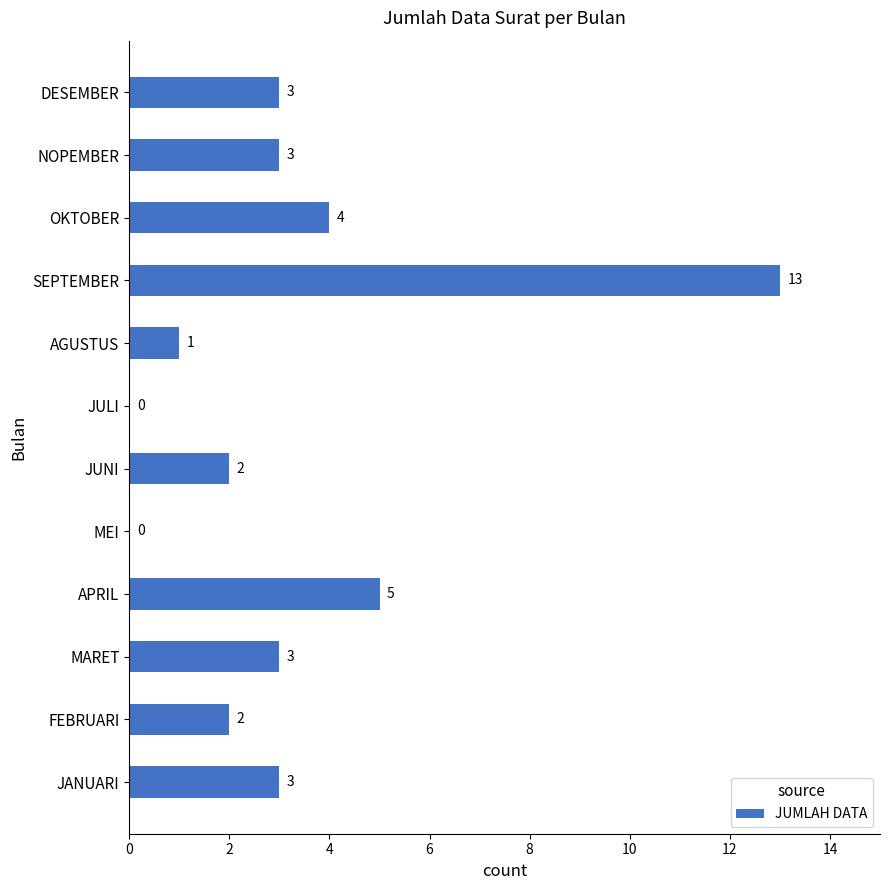

What is the greatest value displayed?

13